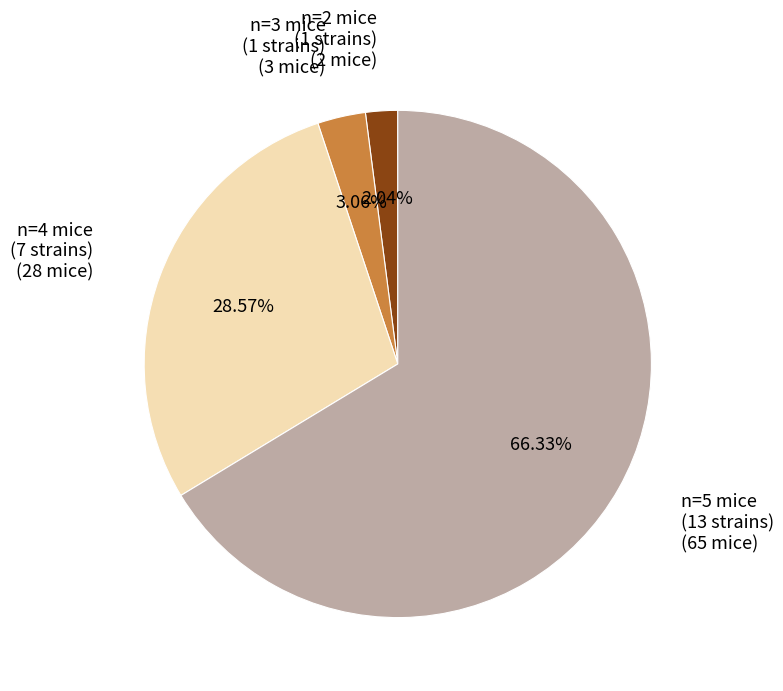

Is there any slice that represents more than half of the pie?

Yes